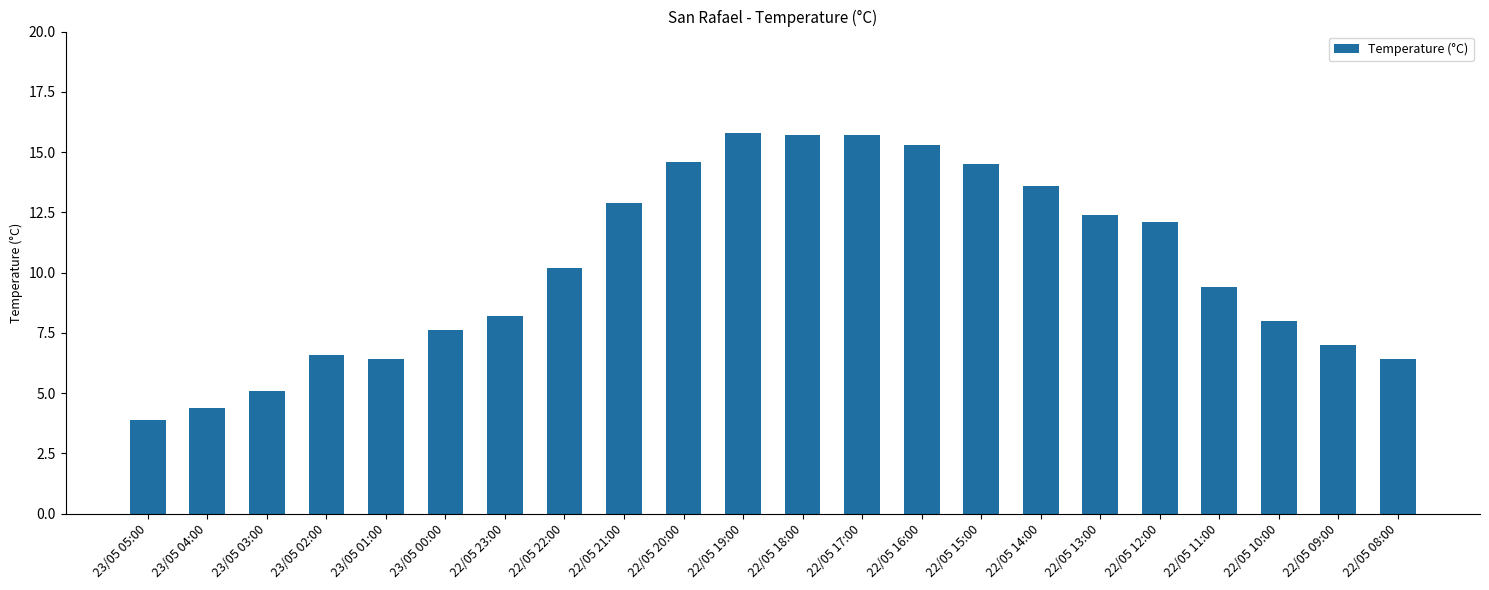

Count the number of values greater than 10.

11